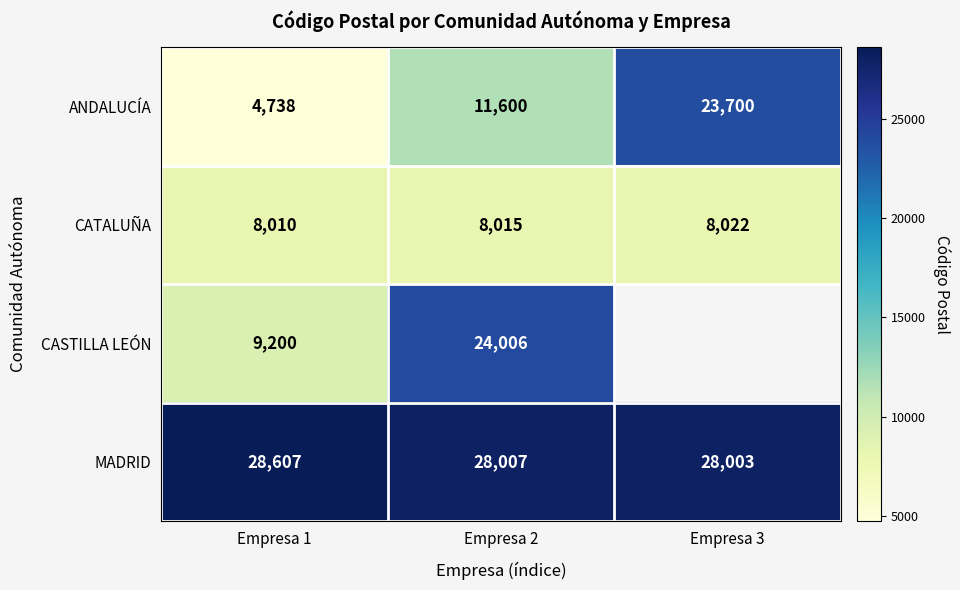

At which category is the sum across all series the highest?

Empresa 2